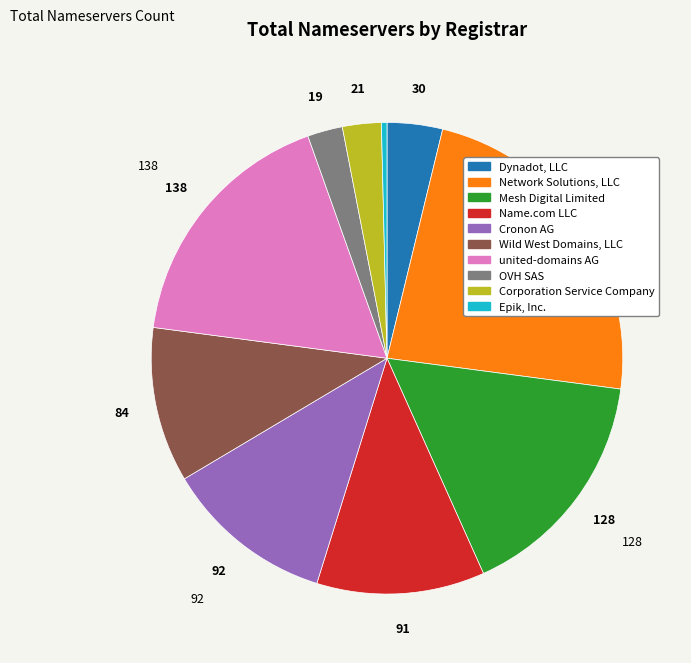

Is there a majority slice in this chart?

No